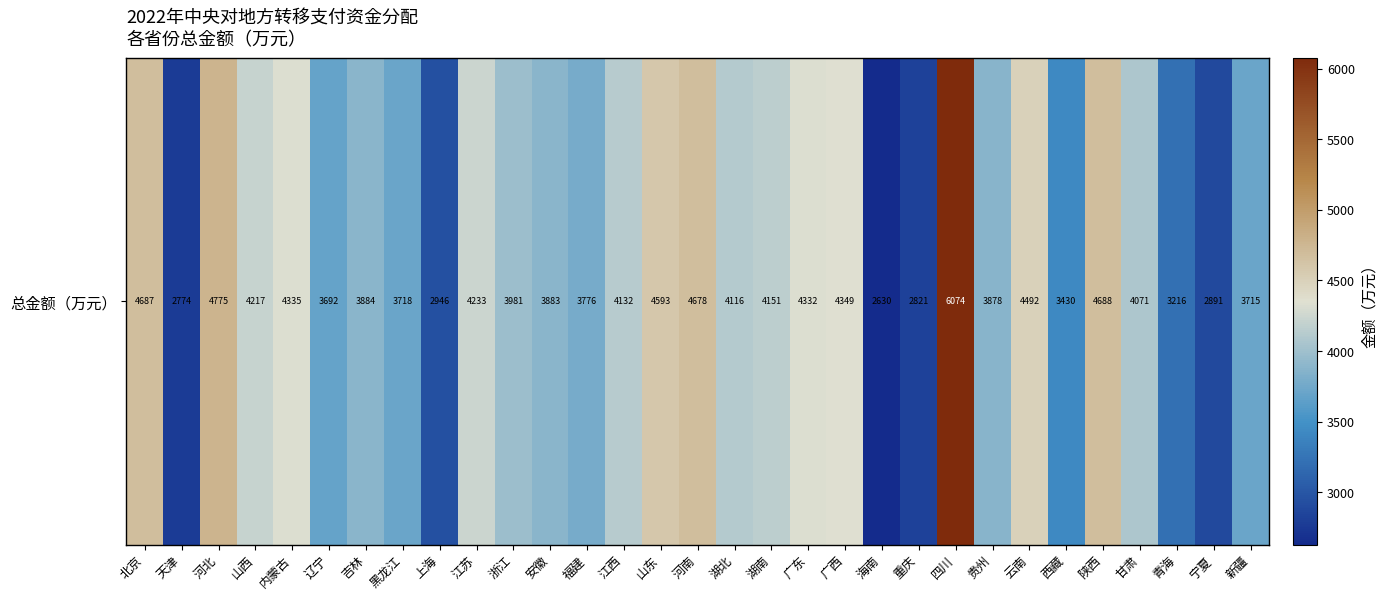

List the labels in order of value, smallest first.

海南, 天津, 重庆, 宁夏, 上海, 青海, 西藏, 辽宁, 新疆, 黑龙江, 福建, 贵州, 安徽, 吉林, 浙江, 甘肃, 湖北, 江西, 湖南, 山西, 江苏, 广东, 内蒙古, 广西, 云南, 山东, 河南, 北京, 陕西, 河北, 四川